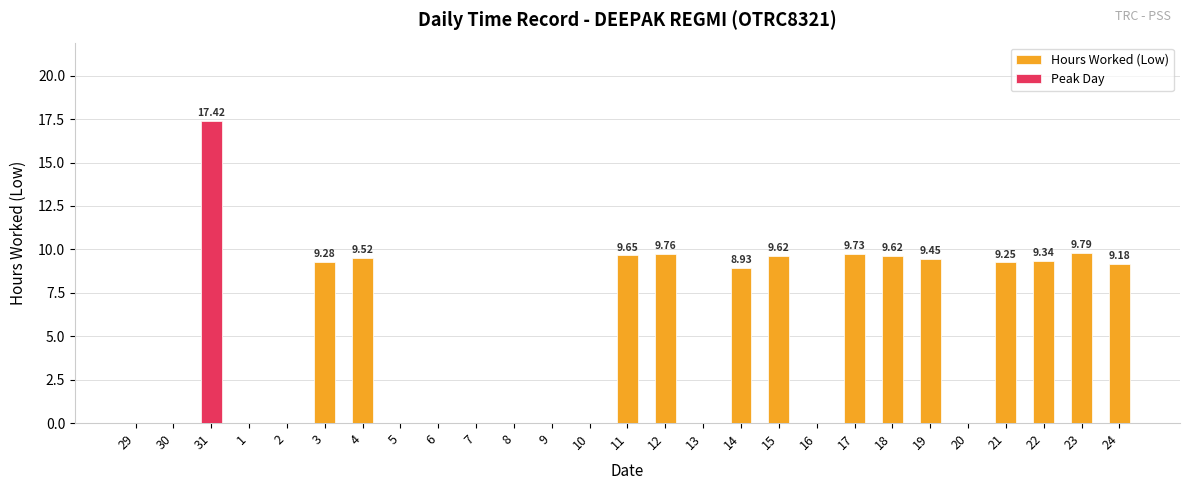

What is the label of the 3rd bar from the left?

31